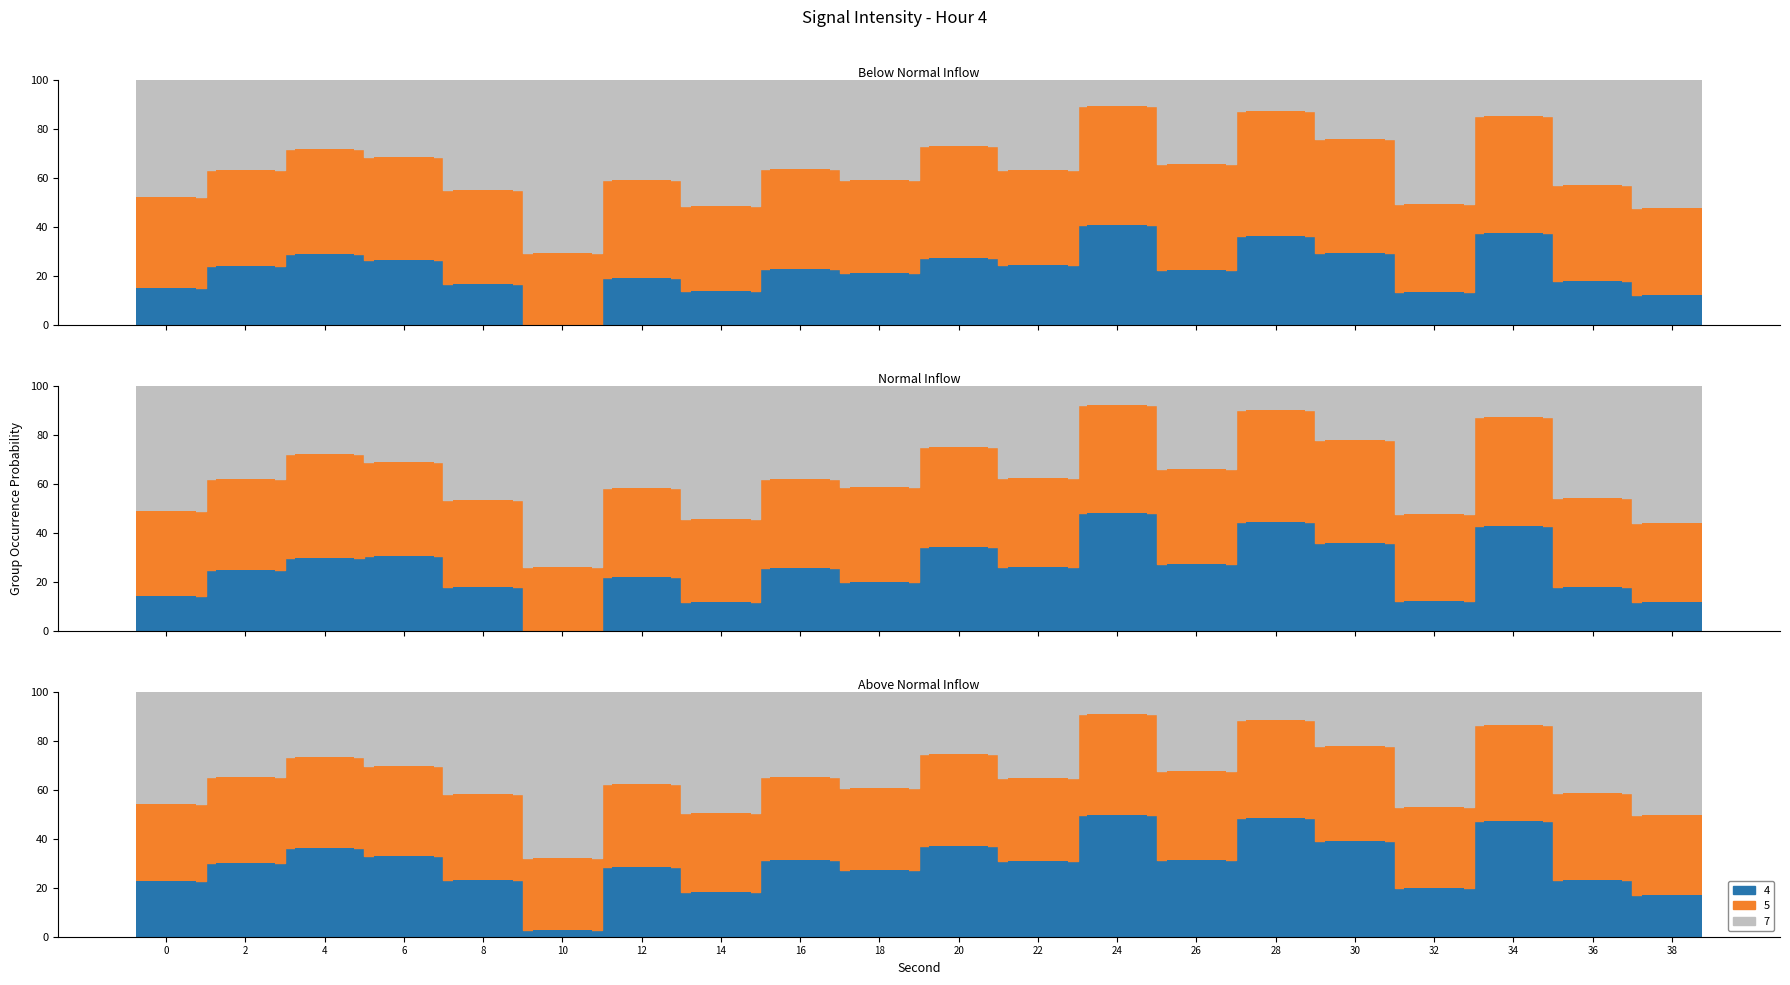

What is the value of the 19th bar from the left?

41.2